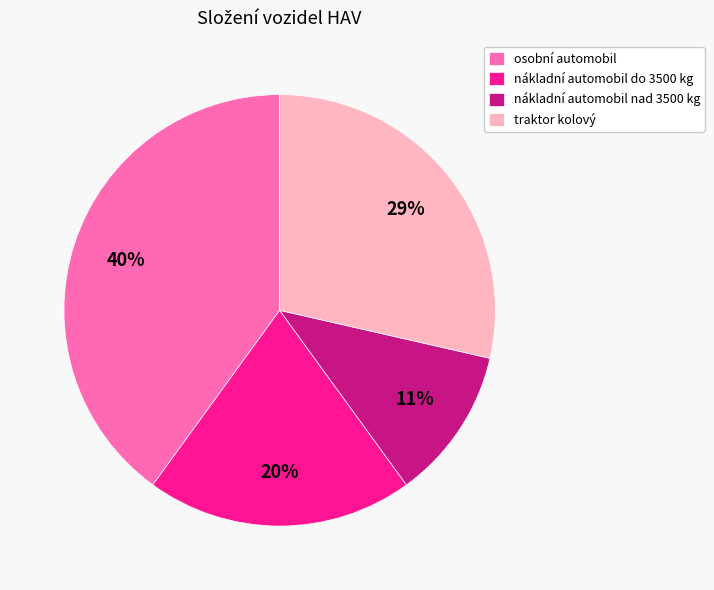

To the nearest percent, what is the difference between the largest and smallest slice percentages?

29%